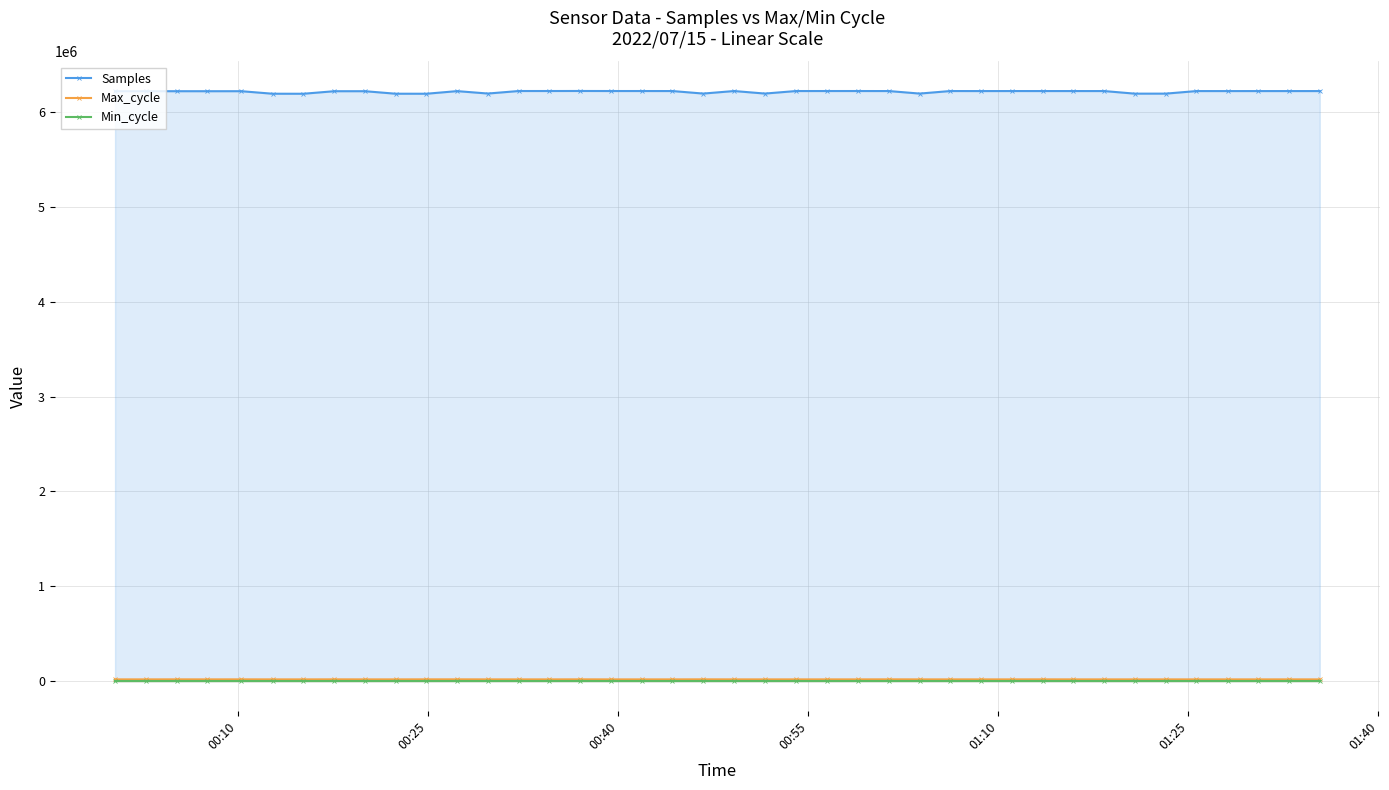

Which series has the largest range (max minus min)?

Samples